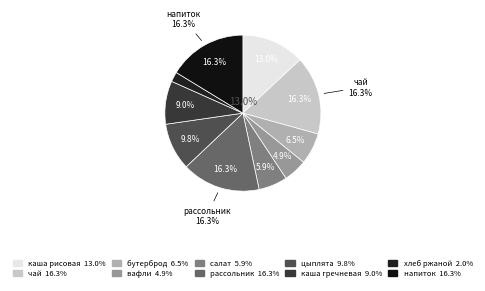

The напиток из апельсина slice represents 27% of the pie. True or false?

False